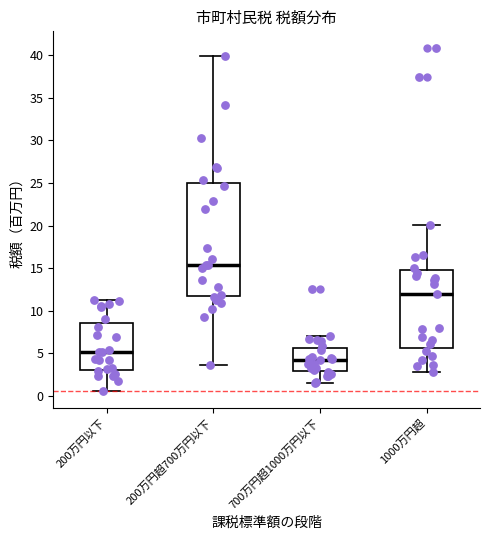

Reading left to right, transcribe this box plot: for each box, give where its median line is, the range the box spans, and where its two whiskers end, as read against the y-axis. The values are not printed on the chart, so give them approximately, as read against the axis.

200万円以下: median 5.0, box 3.0 to 8.5, whiskers 0.5 to 11.0
200万円超700万円以下: median 15.5, box 11.5 to 25.0, whiskers 3.5 to 40.0
700万円超1000万円以下: median 4.0, box 3.0 to 5.5, whiskers 1.5 to 7.0
1000万円超: median 12.0, box 5.5 to 14.5, whiskers 3.0 to 20.0